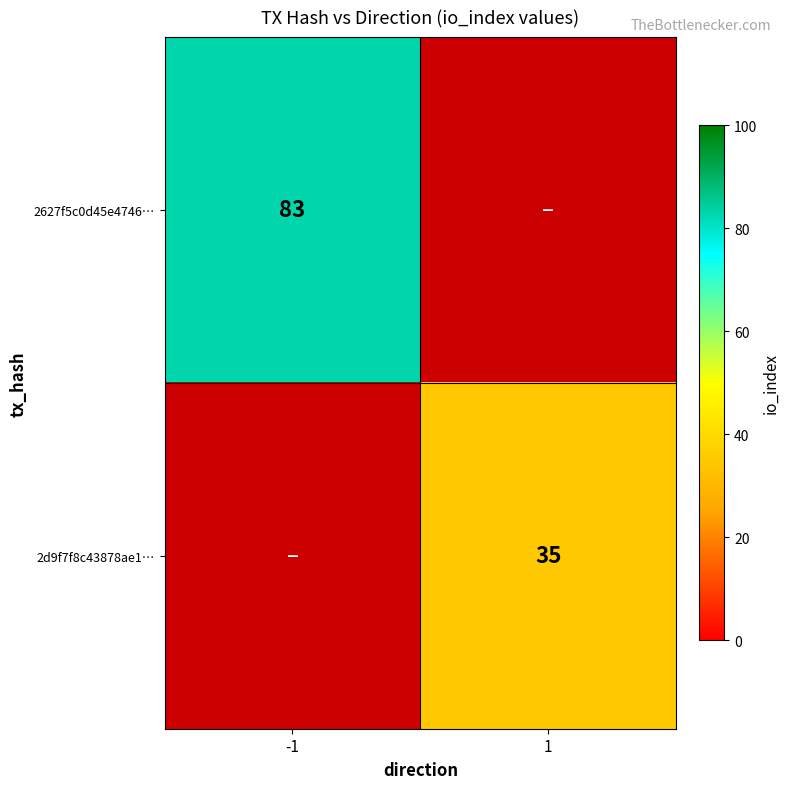

Is it true that 2627f5c0d45e4746… equals 30 at -1?

False